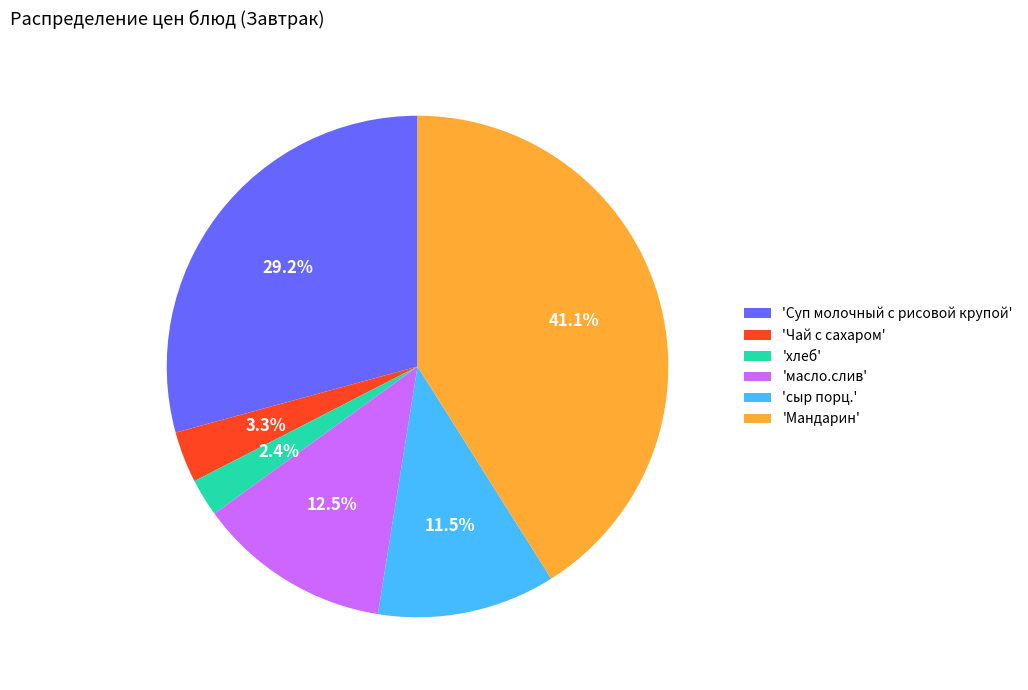

Combined, do 'Суп молочный с рисовой крупой' and 'Чай с сахаром' account for over 50%?

No